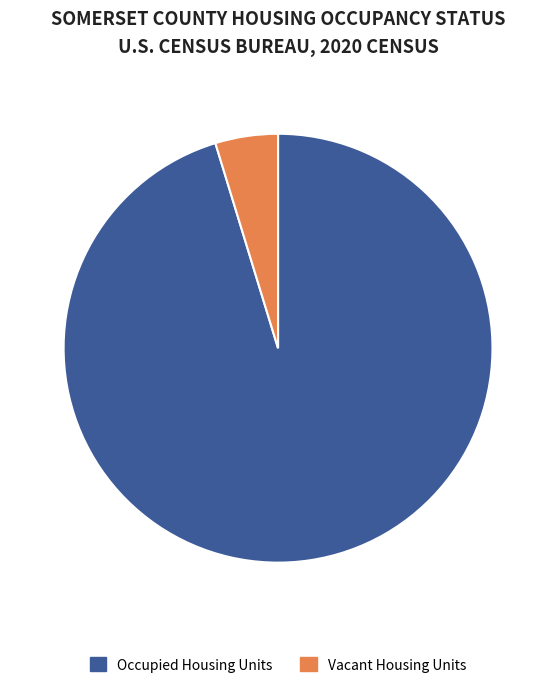

Is the sum of Occupied Housing Units and Vacant Housing Units greater than half?

Yes